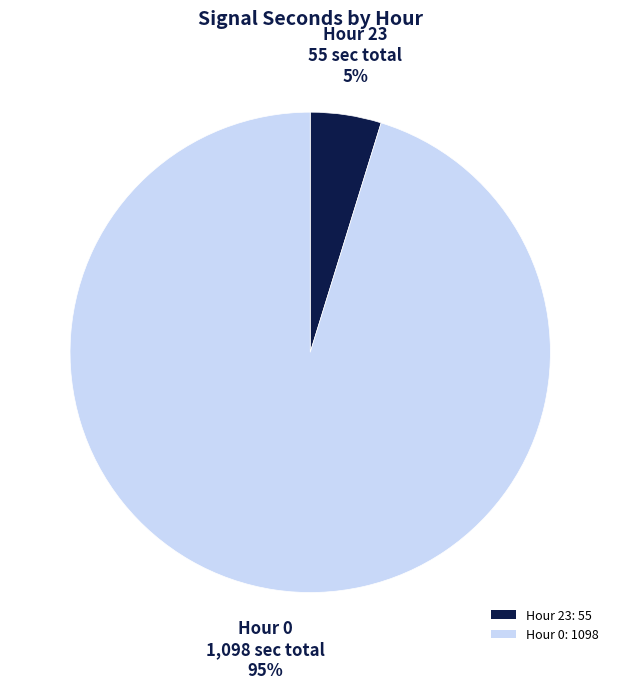

To the nearest percent, what portion does Hour 23: 55 represent?

5%